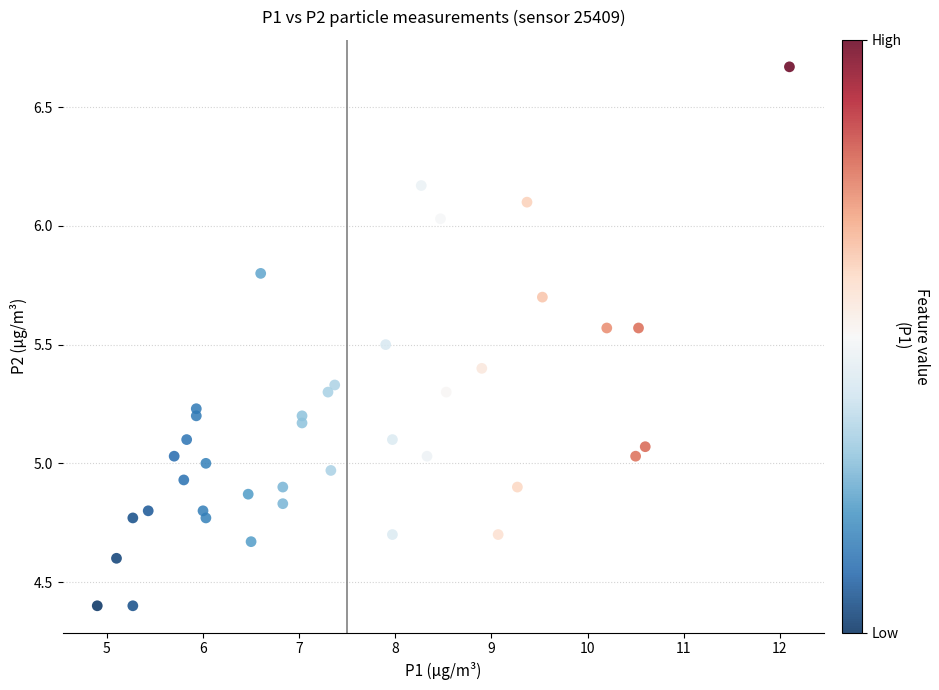

What is the range of Y values (max minus min)?

2.3